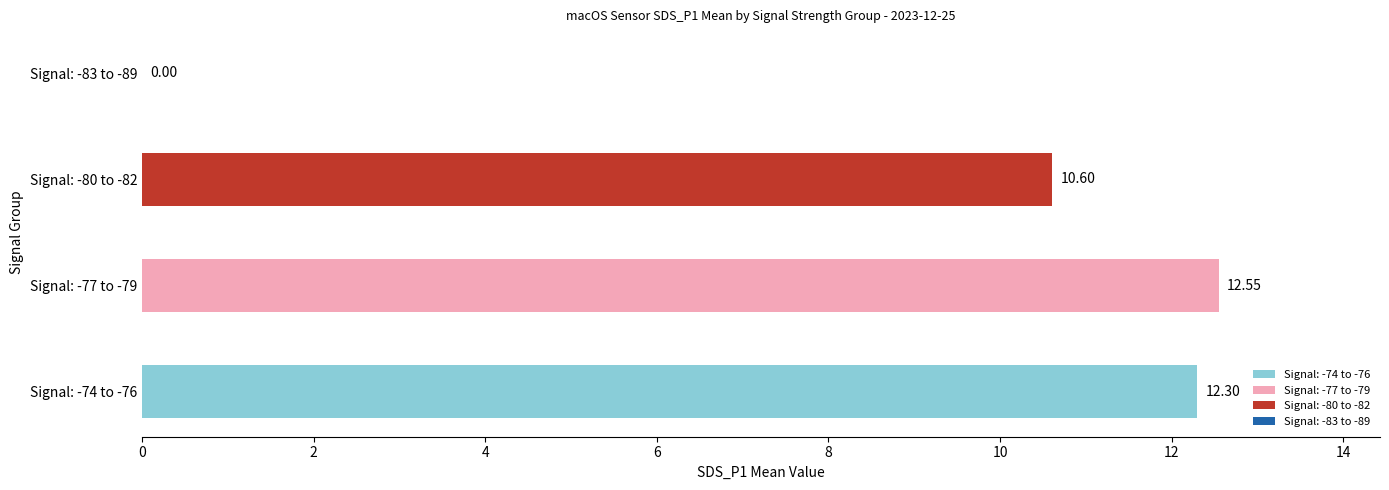

What is the sum of the values at Signal: -80 to -82 and Signal: -74 to -76?

22.9